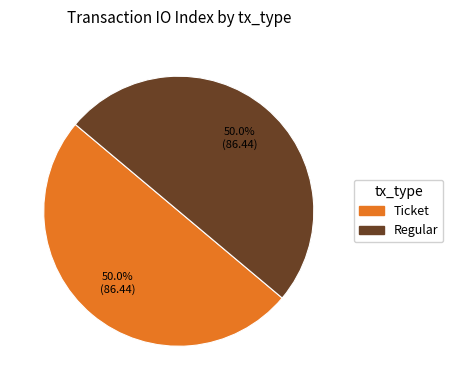

To the nearest percent, what is the difference between the Ticket and Regular slice percentages?

0%